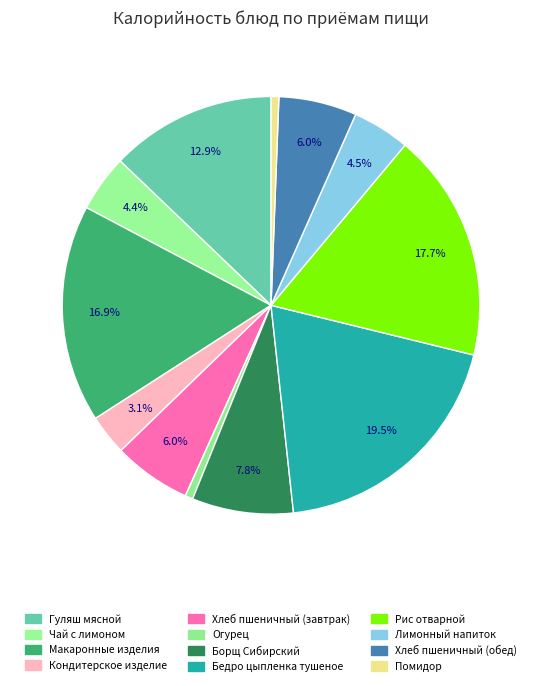

How many slices are in this pie chart?

12